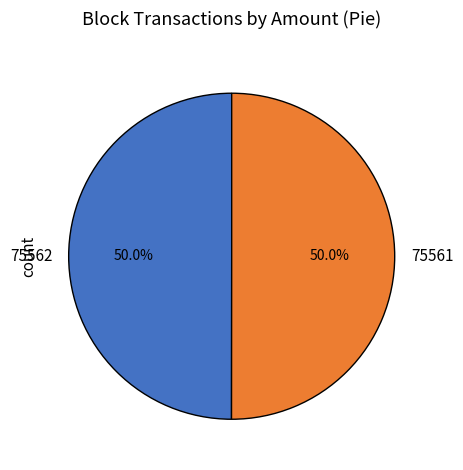

To the nearest percent, what is the difference between the 75561 and 75562 slice percentages?

0%